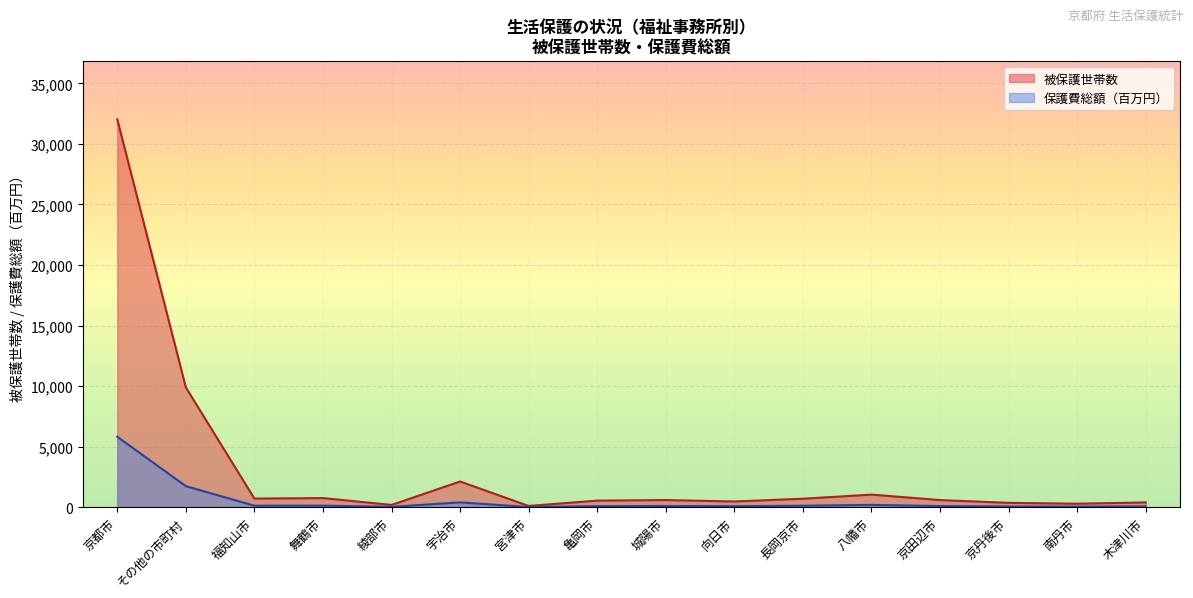

What is the label of the 1st point from the left?

京都市